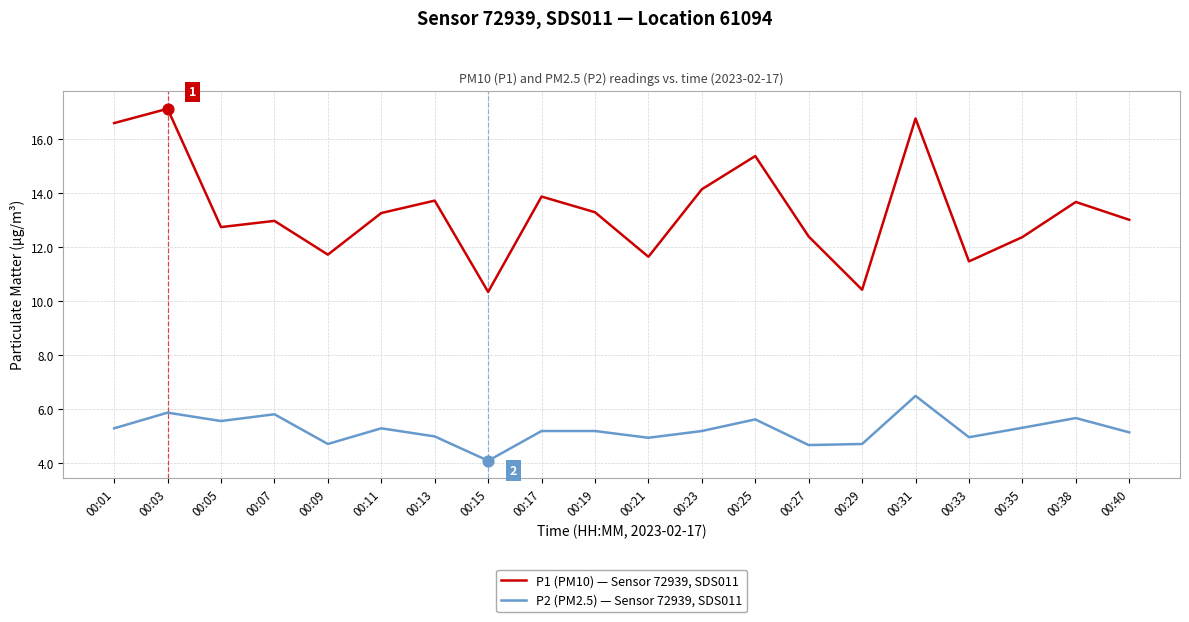

At how many categories does at least one series exceed 11?

18